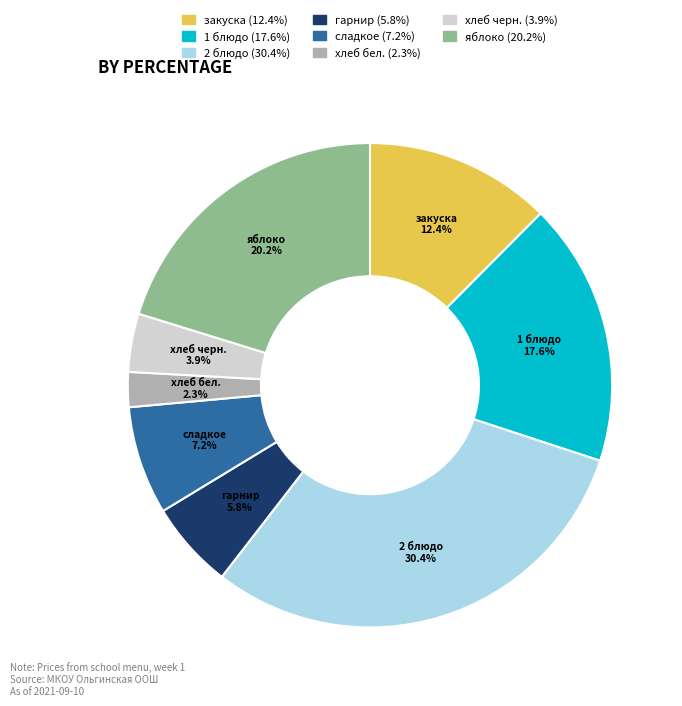

Is the sum of закуска and сладкое greater than half?

No